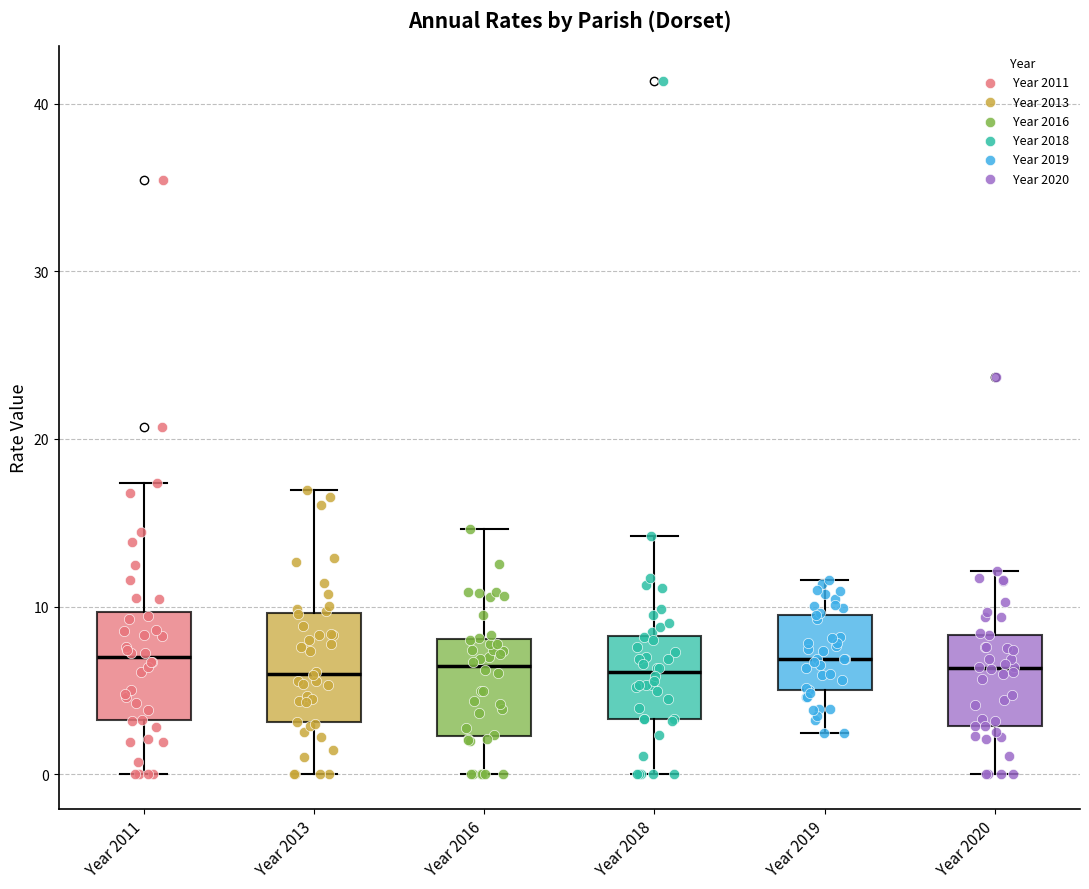

Reading left to right, transcribe this box plot: for each box, give where its median line is, the range the box spans, and where its two whiskers end, as read against the y-axis. The values are not printed on the chart, so give them approximately, as read against the axis.

Year 2011: median 7, box 3 to 10, whiskers 0 to 17
Year 2013: median 6, box 3 to 10, whiskers 0 to 17
Year 2016: median 6, box 2 to 8, whiskers 0 to 15
Year 2018: median 6, box 3 to 8, whiskers 0 to 14
Year 2019: median 7, box 5 to 10, whiskers 2 to 12
Year 2020: median 6, box 3 to 8, whiskers 0 to 12